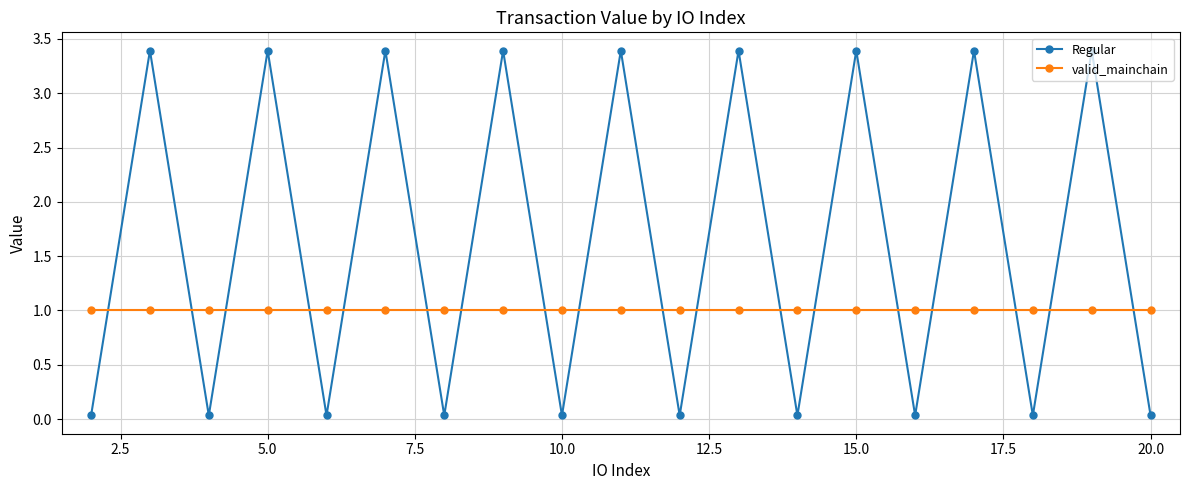

How many intersections are there between Regular and valid_mainchain?

18